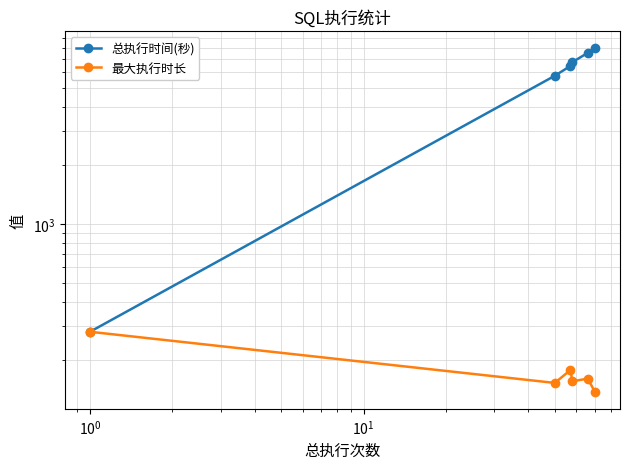

How many values in the 总执行时间(秒) series exceed 6777?

2